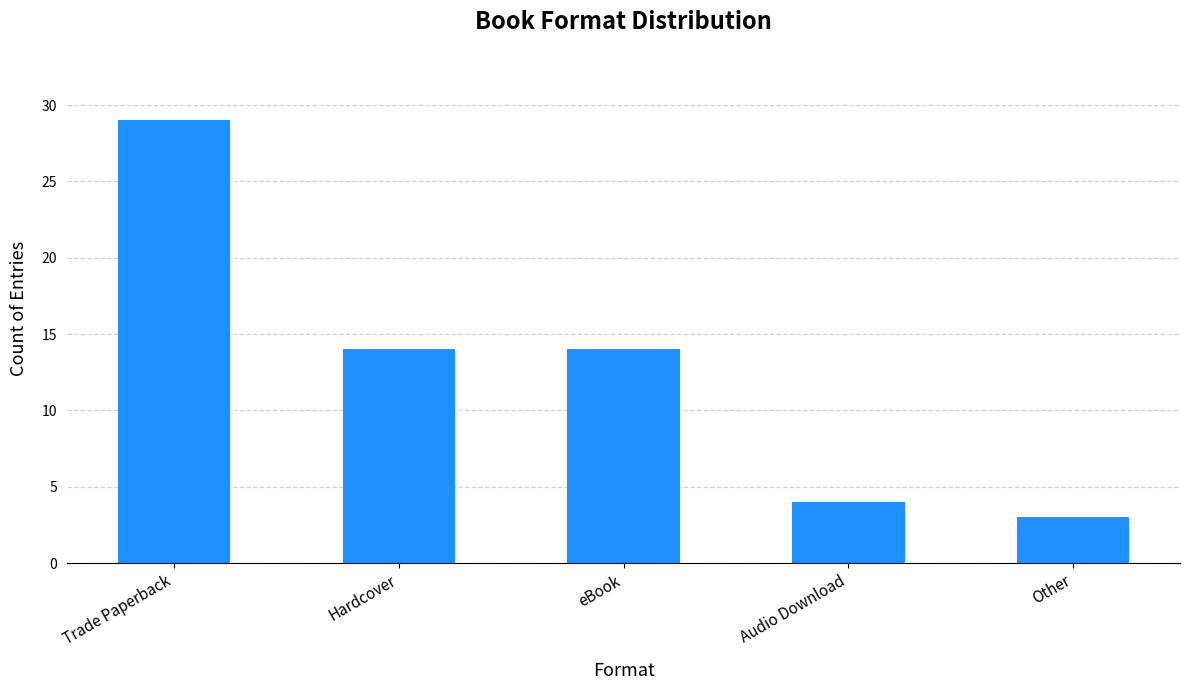

What is the minimum value shown in the chart?

3